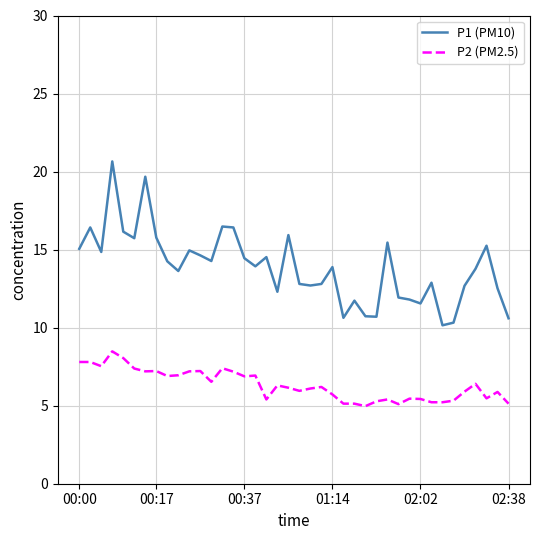

Which series has the largest range (max minus min)?

P1 (PM10)